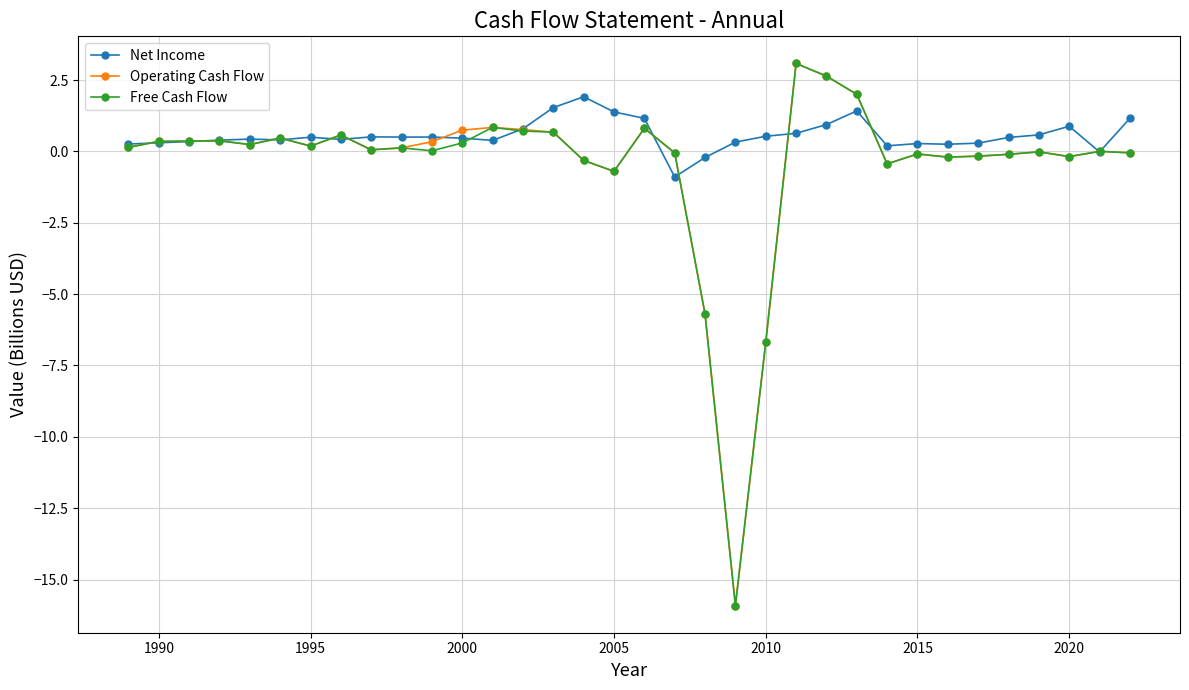

What is the maximum value for Net Income?

1.9